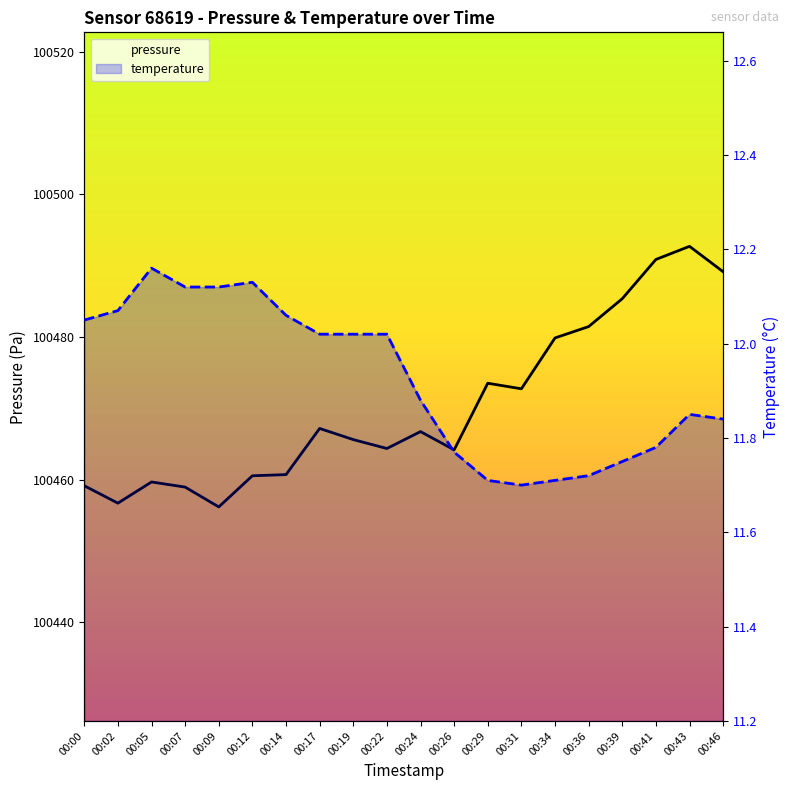

What is the spread (max minus min) of values at 00:29?

100461.8